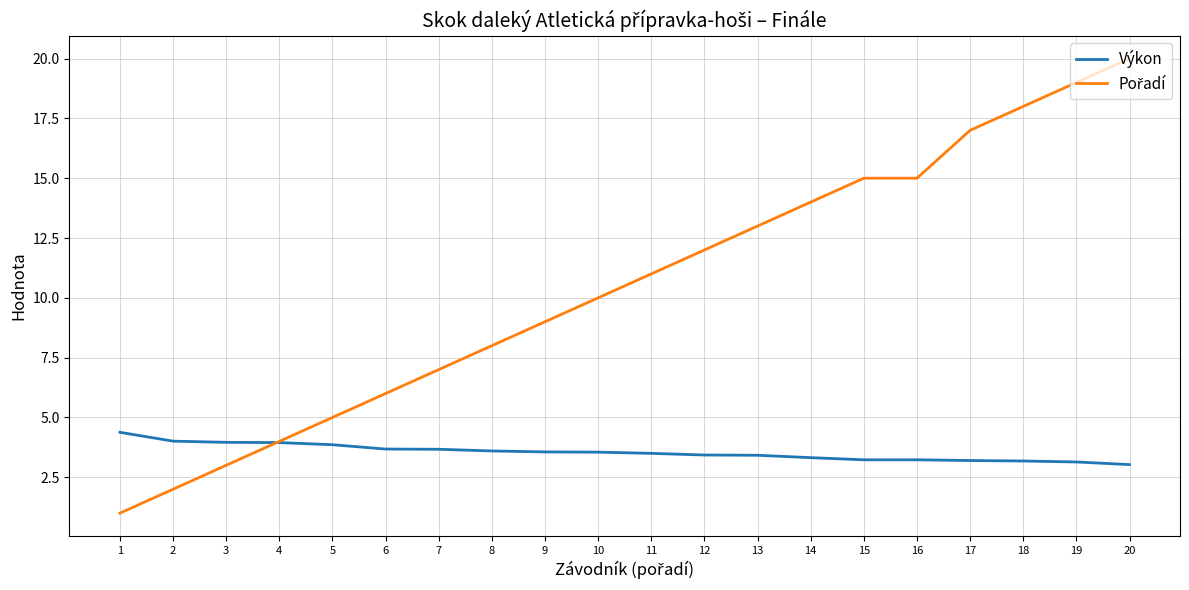

How many lines are shown in the chart?

2